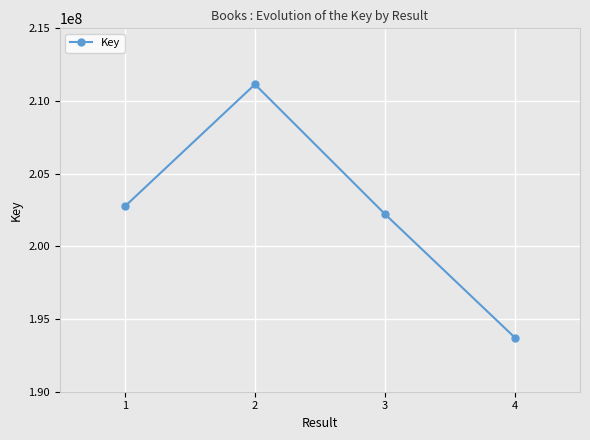

What is the value of the 1st point from the left?

202752156